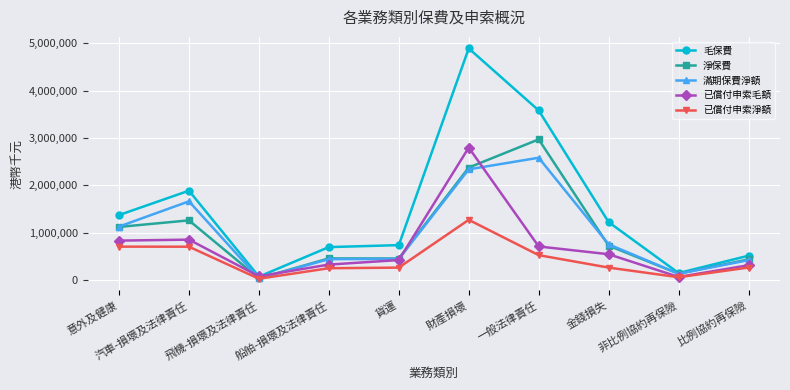

What are all the series names shown in the legend?

毛保費, 淨保費, 滿期保費淨額, 已償付申索毛額, 已償付申索淨額